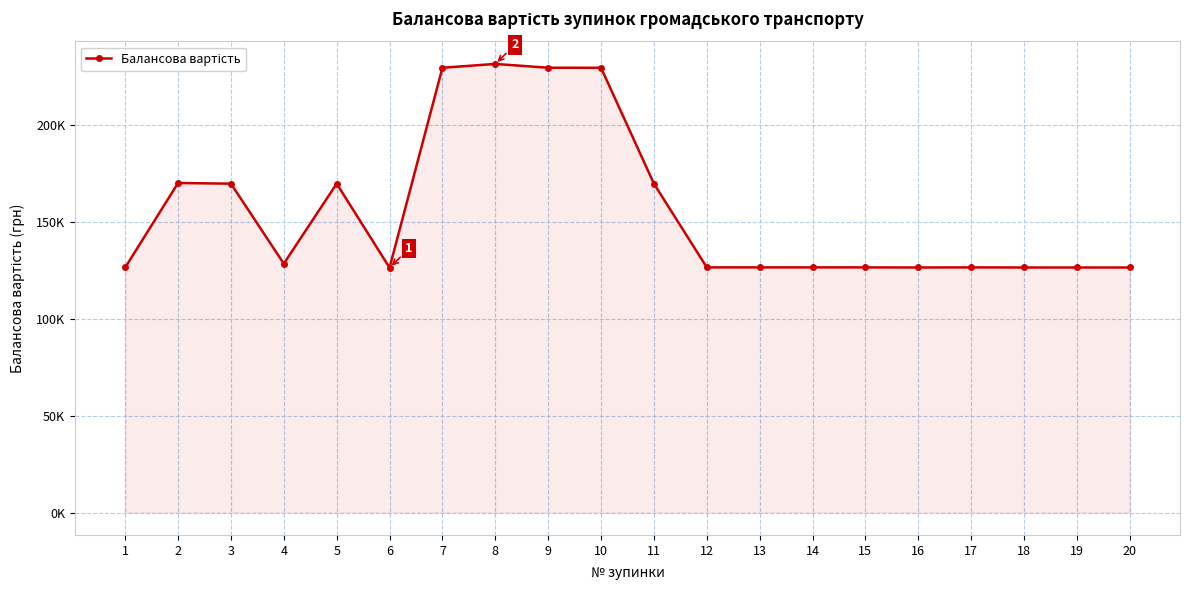

Does the chart have visible grid lines?

Yes